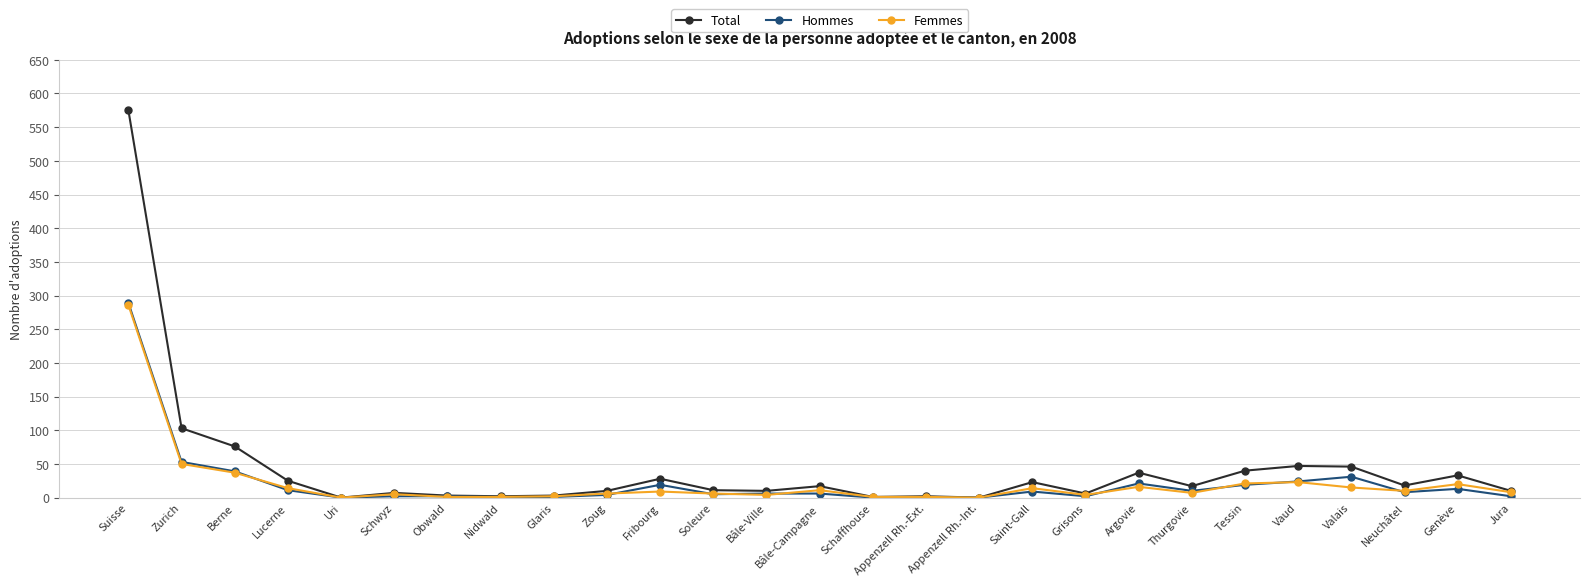

What position from the left is Saint-Gall?

18